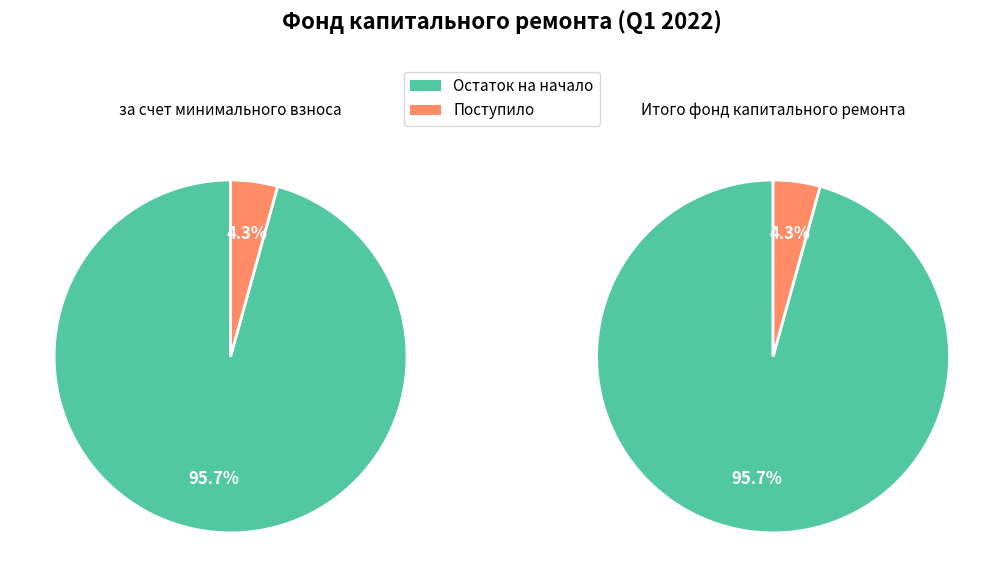

The Остаток на начало периода slice represents 96% of the pie. True or false?

True